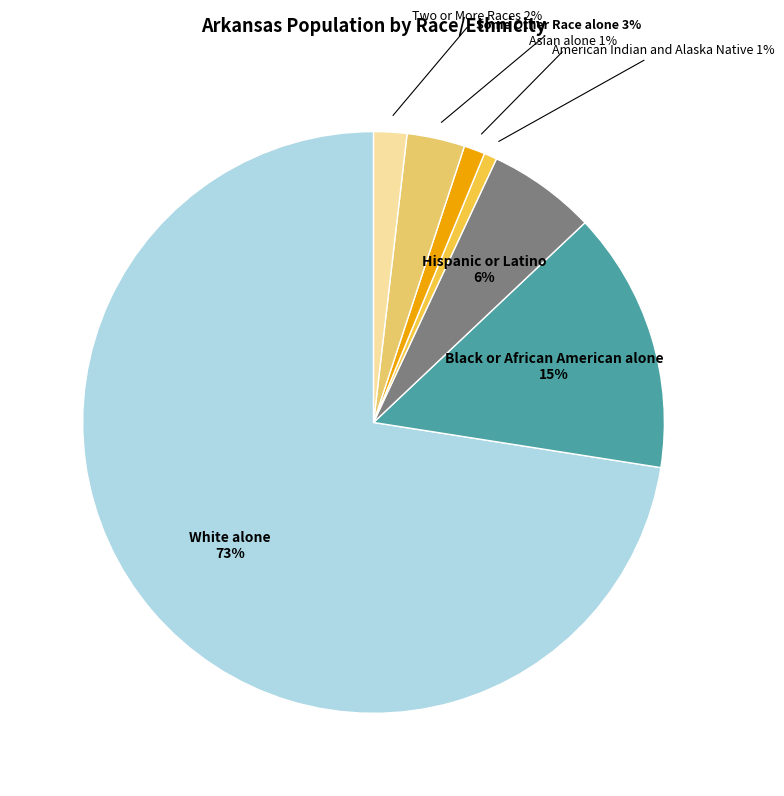

Does American Indian and Alaska Native account for over 50% of the chart?

No